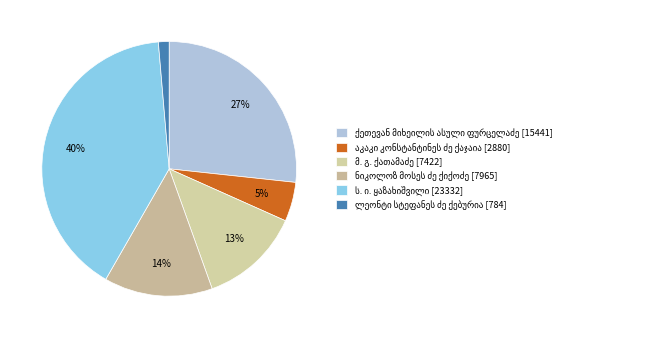

Between ნიკოლოზ მოსეს ძე ქიქოძე and ს. ი. ყაზახიშვილი, which is larger?

ს. ი. ყაზახიშვილი